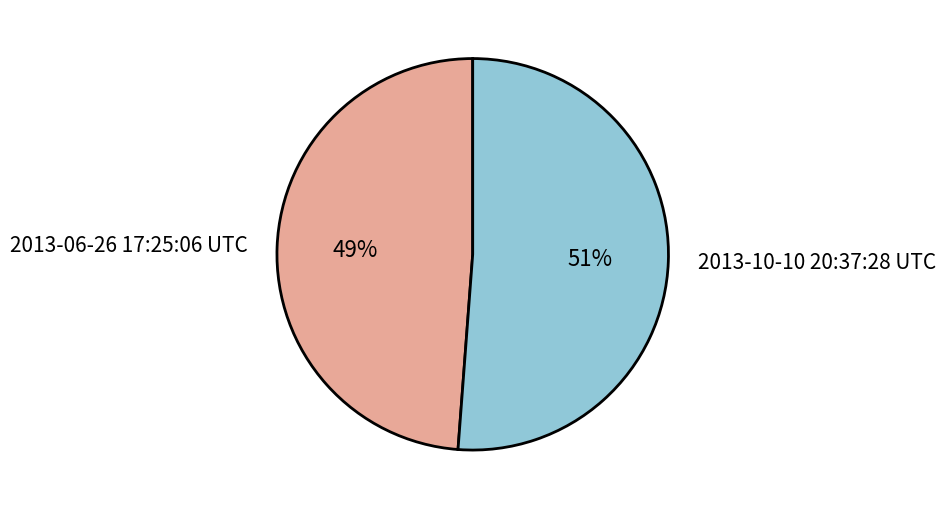

To the nearest percent, what is the difference between the 2013-10-10 20:37:28 UTC and 2013-06-26 17:25:06 UTC slice percentages?

2%